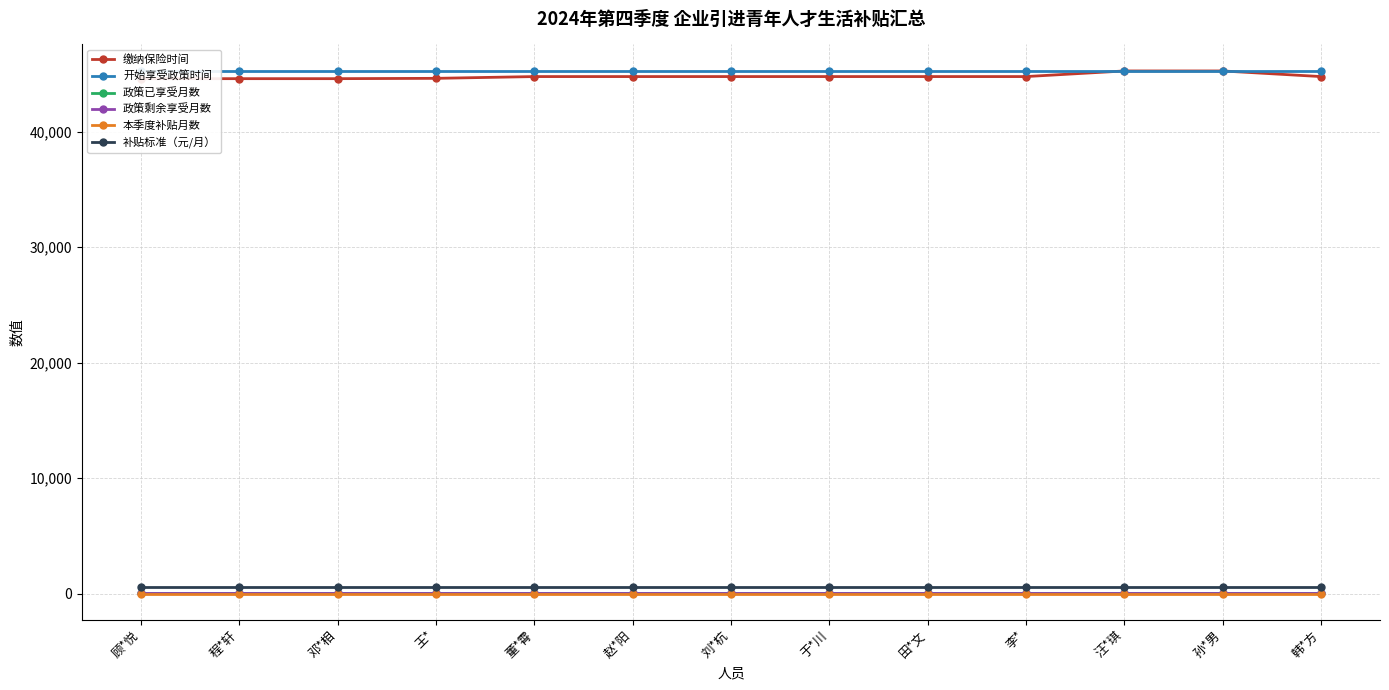

The 补贴标准（元/月） series shows 600 at 田*文. True or false?

True